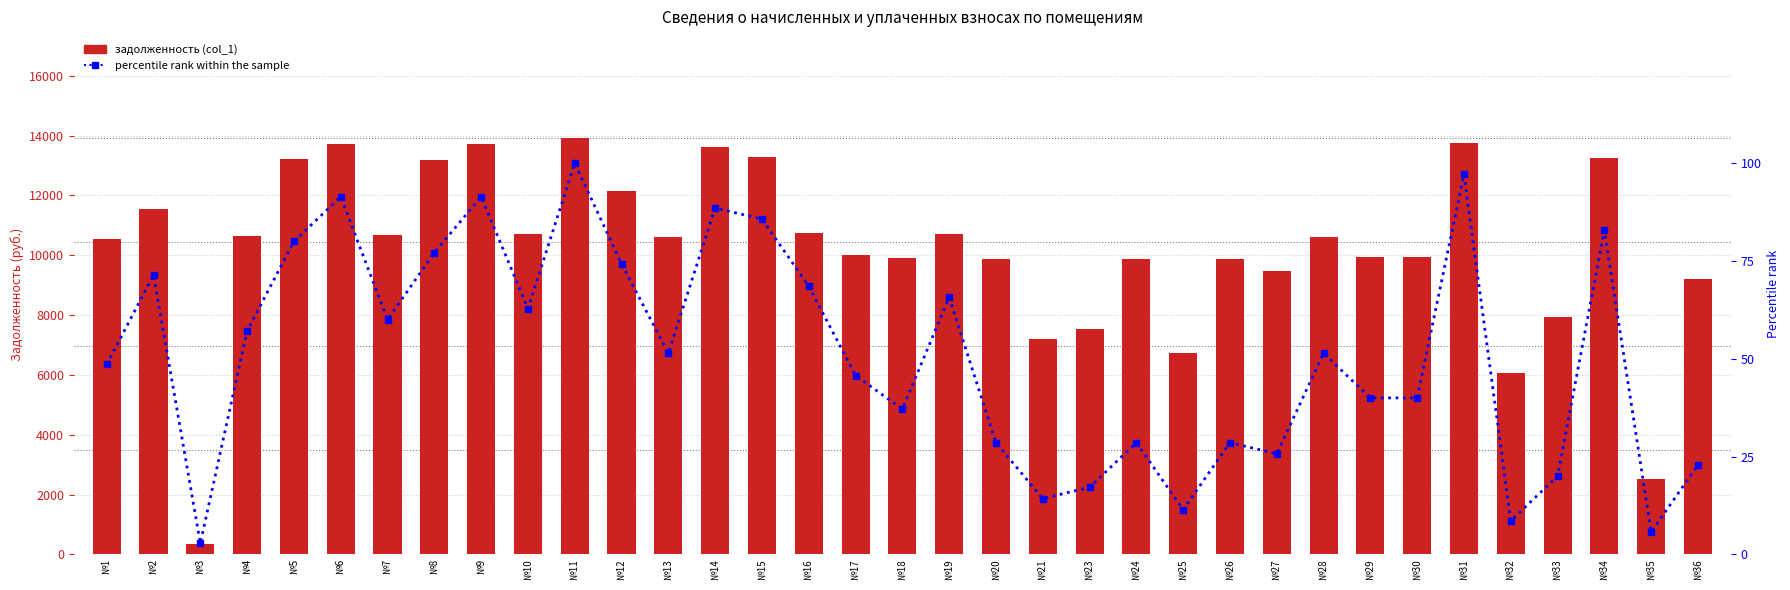

What is the maximum value for percentile rank?

100.0